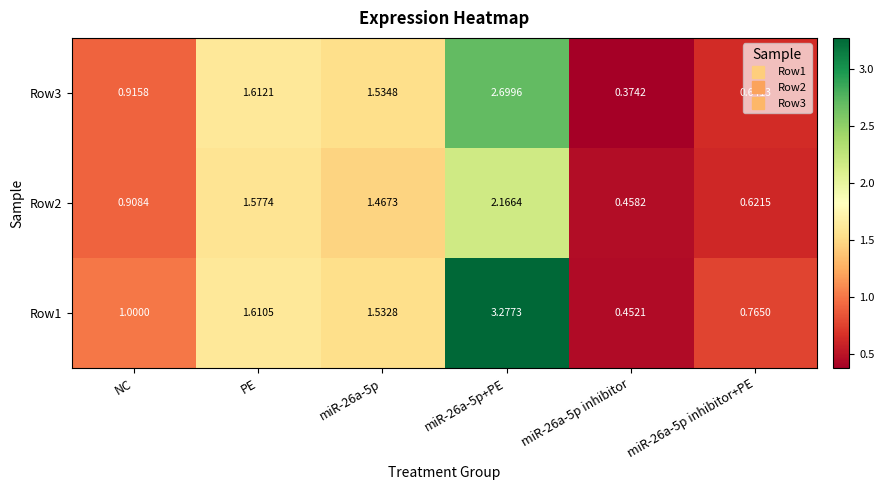

Which series changed the most between miR-26a-5p and miR-26a-5p+PE?

Row1